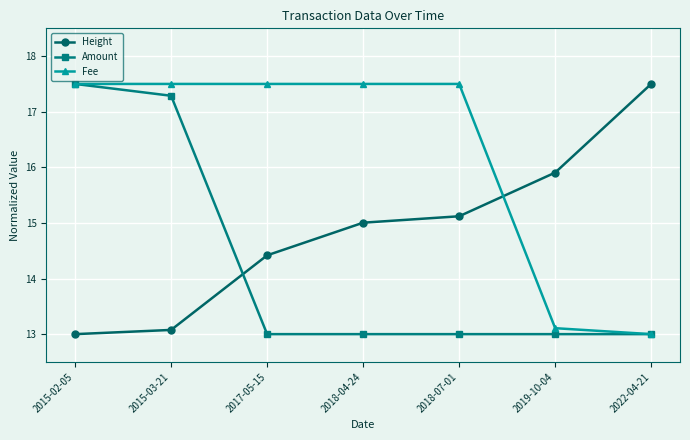

How many data points in Height are above 15?

4